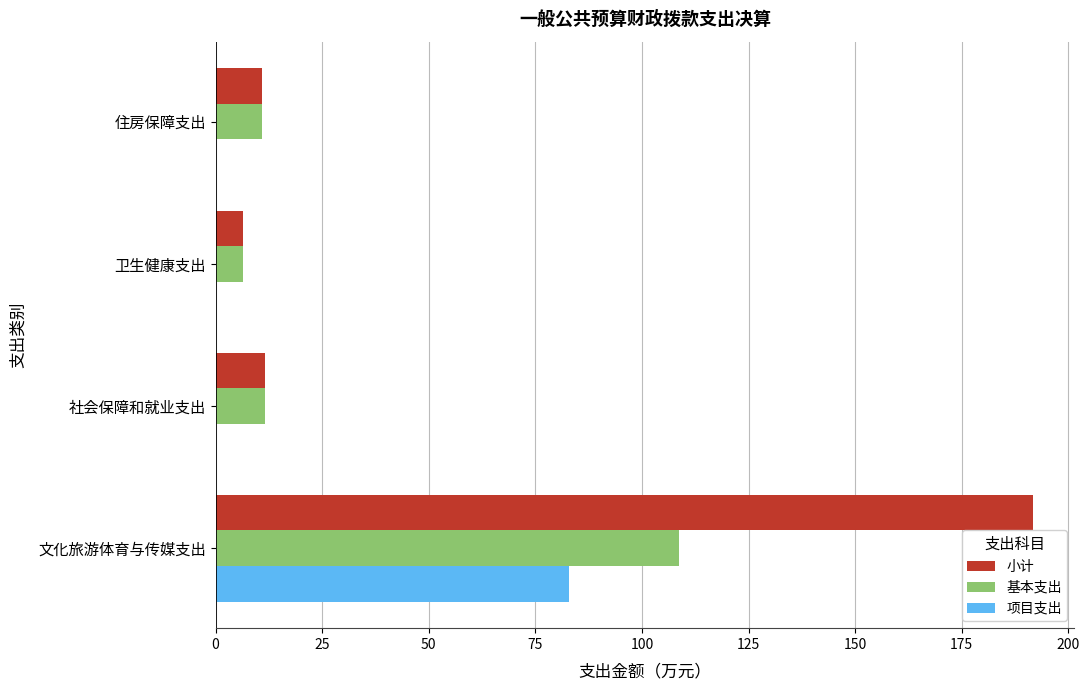

Is it true that 小计 equals 11.7 at 社会保障和就业支出?

True